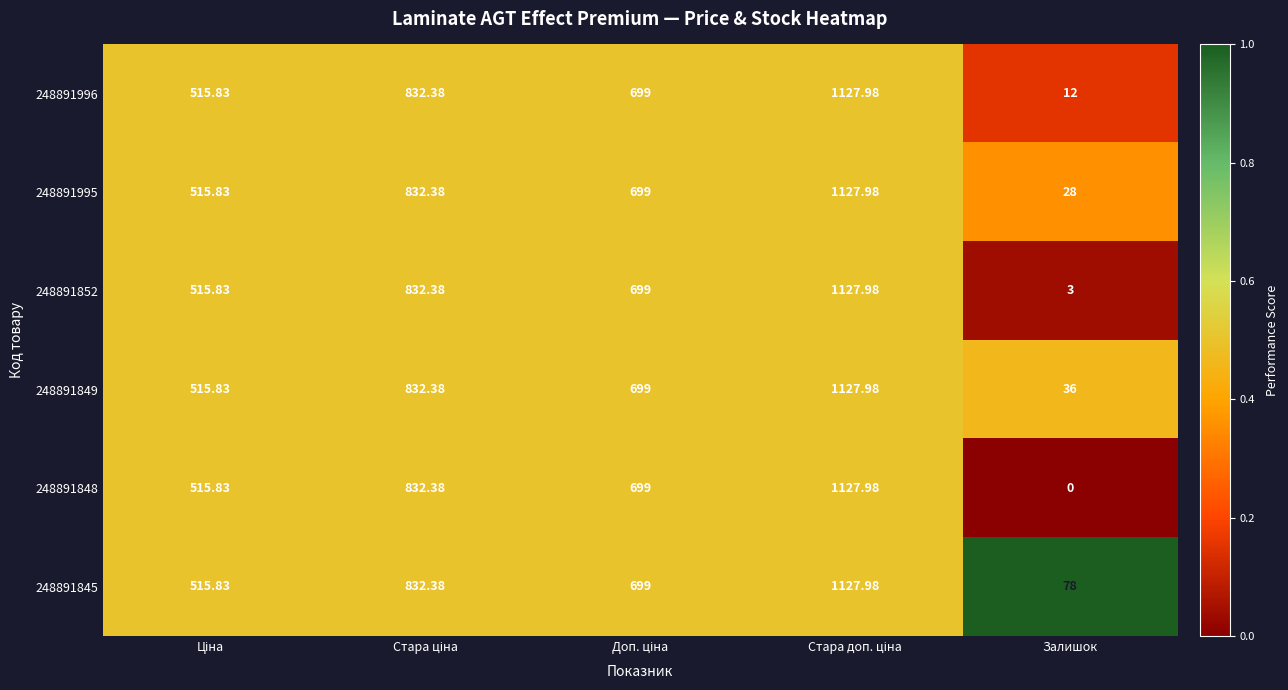

Which category has the lowest value in the 248891996 series?

Залишок